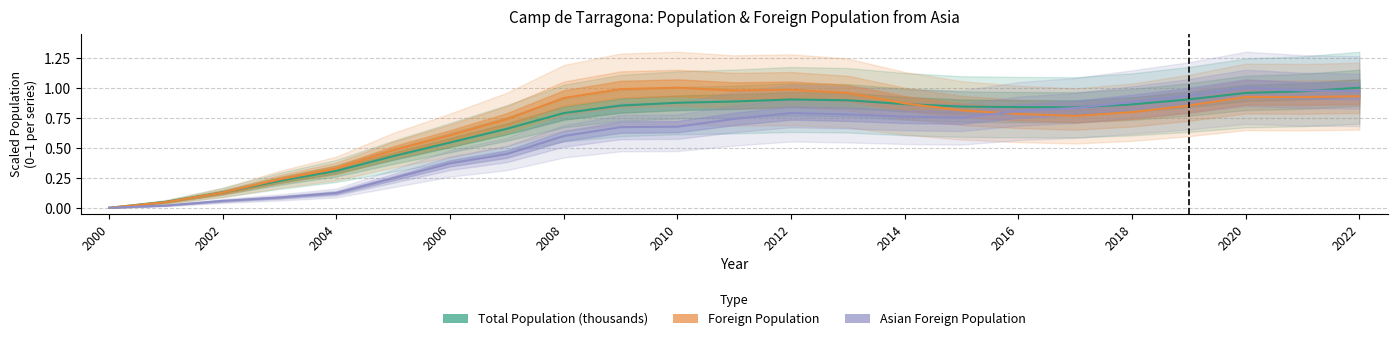

Is the value of Foreign Population at 2008 greater than the value of Asian Foreign Population at 2018?

Yes